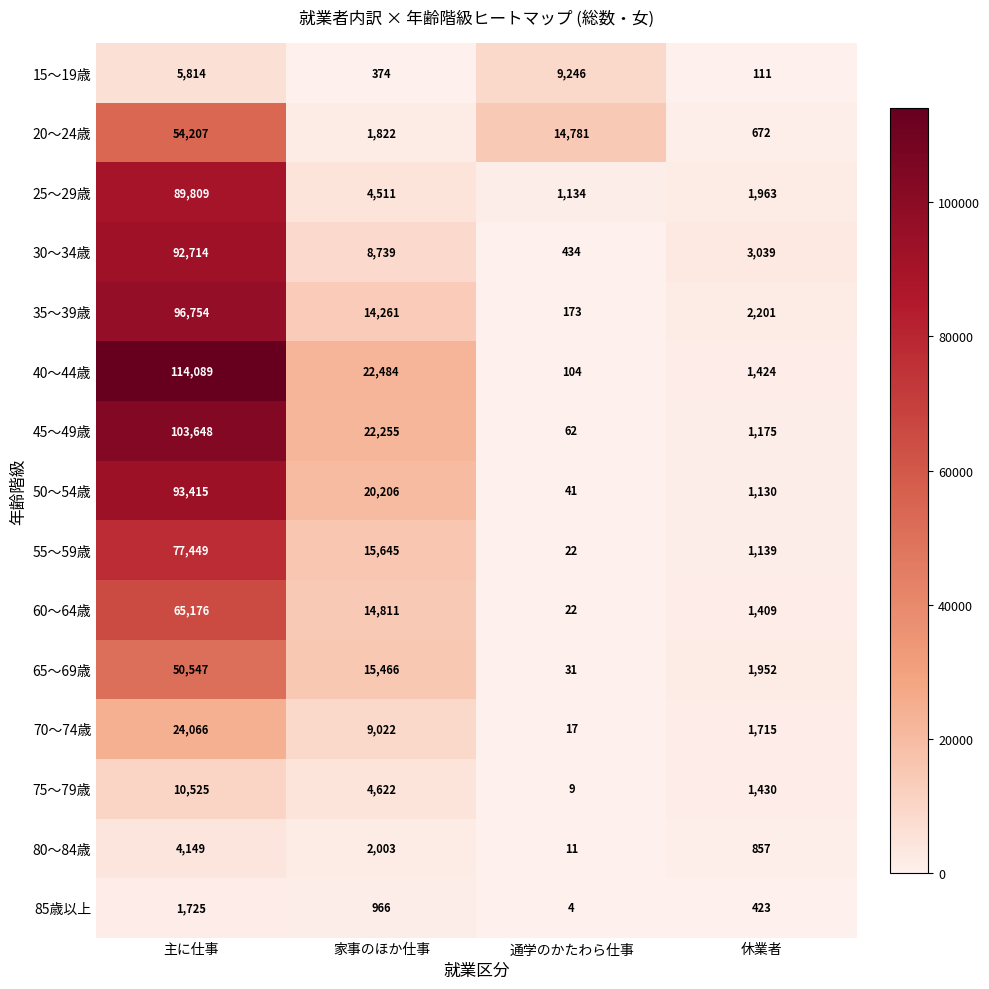

Which label corresponds to the largest value in the chart?

主に仕事